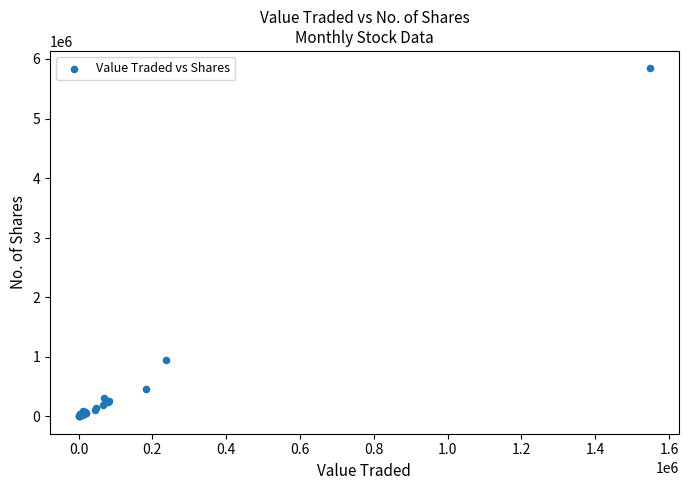

What Y value in the scatter plot is closest to 2921532?

942721